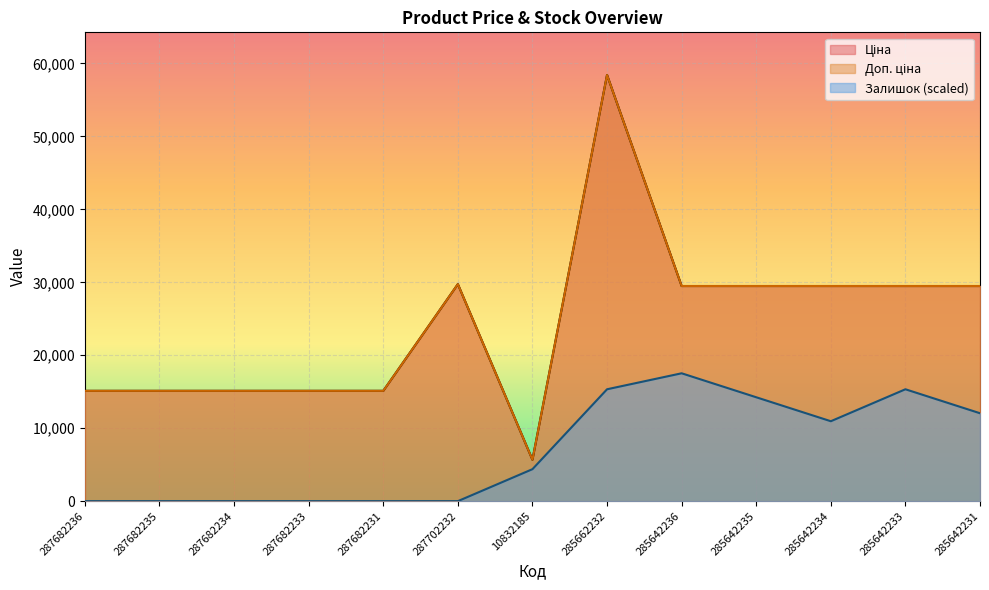

What is the highest value of the Доп. ціна series?

58426.5